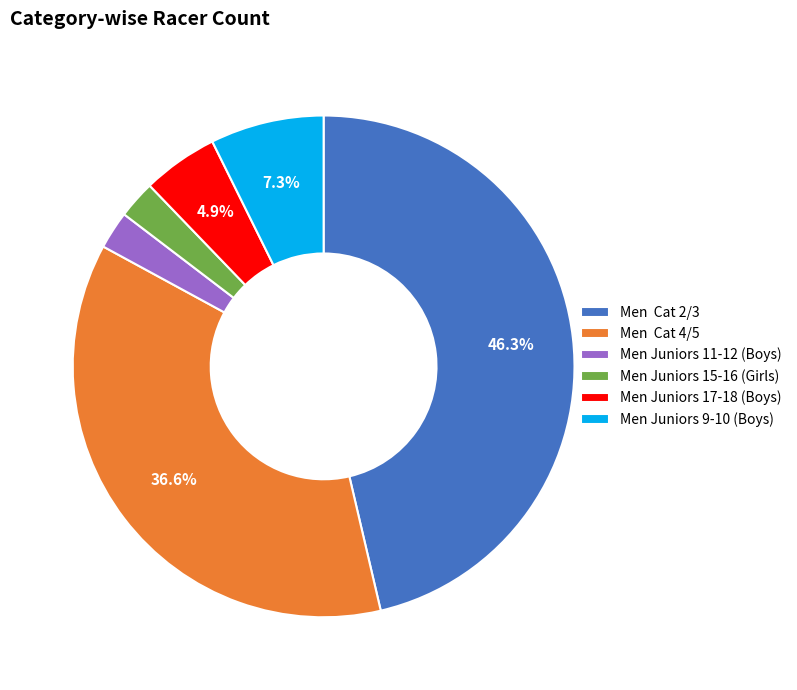

Does Men Juniors 17-18 (Boys) account for over 50% of the chart?

No